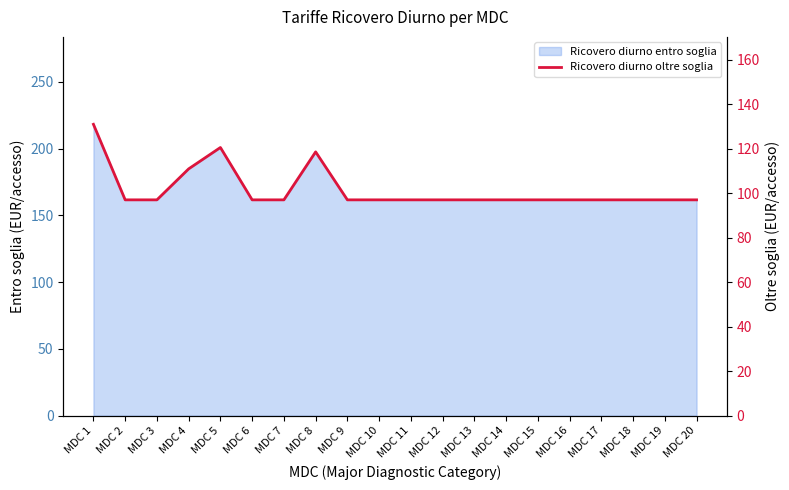

Does the chart have visible grid lines?

No